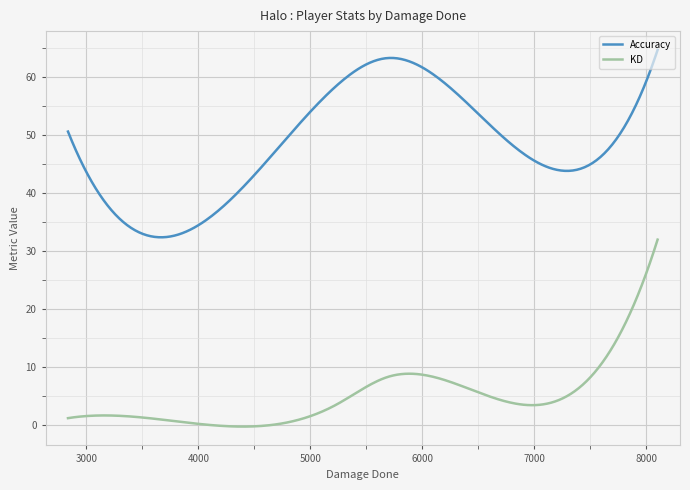

True or false: KD has more than 1 points higher than both neighbors.

True